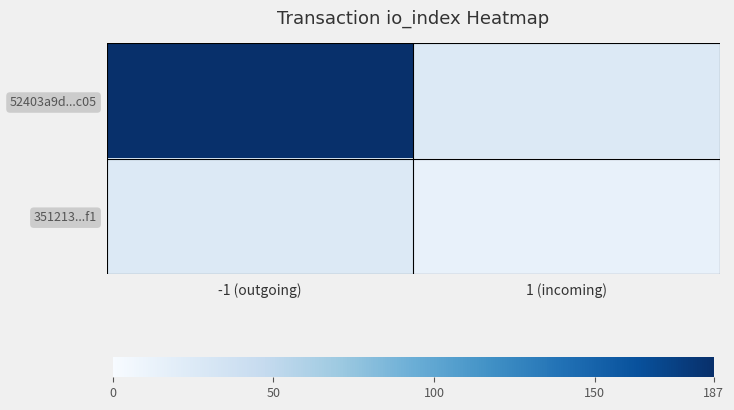

How many series are shown in this chart?

2